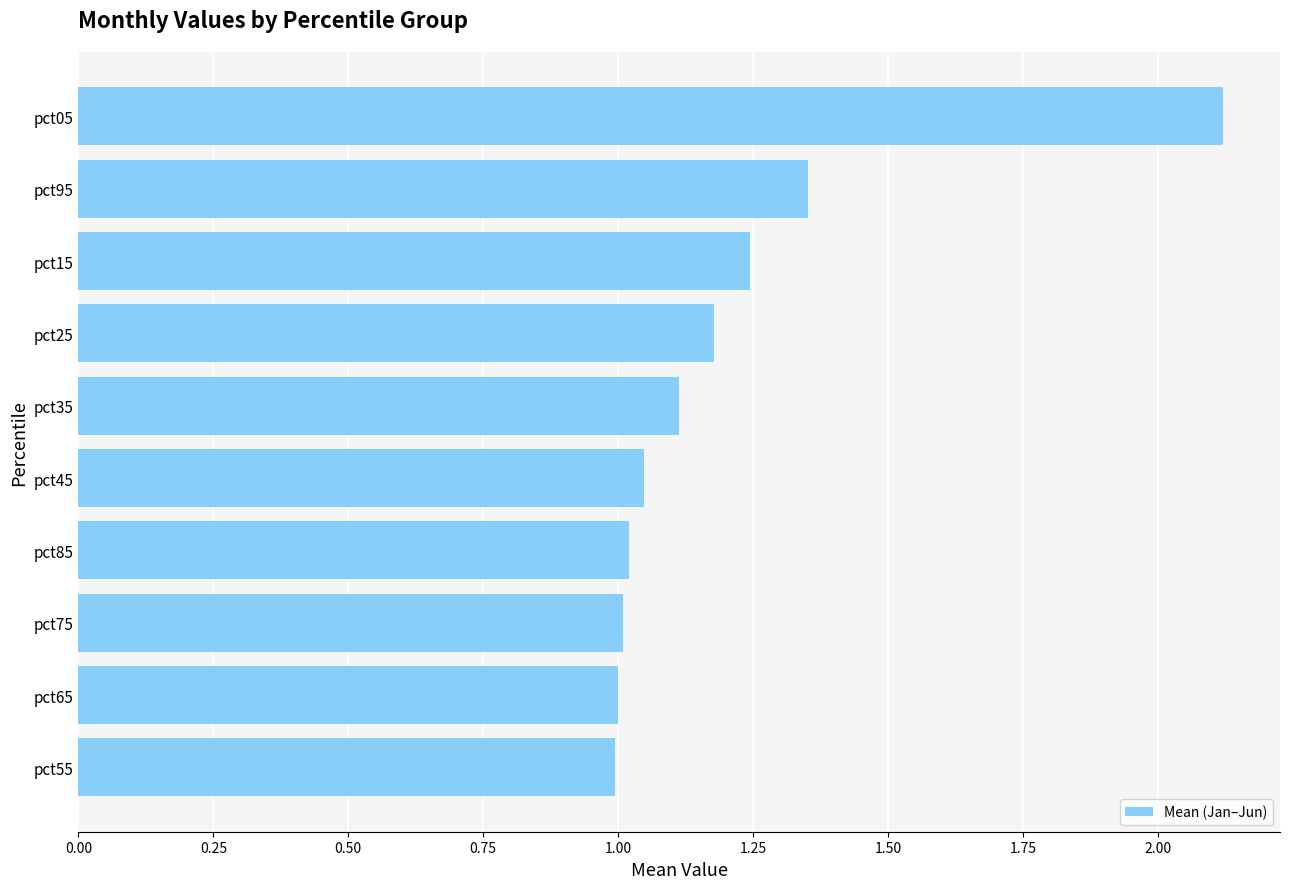

Which has a higher value, pct25 or pct05?

pct05